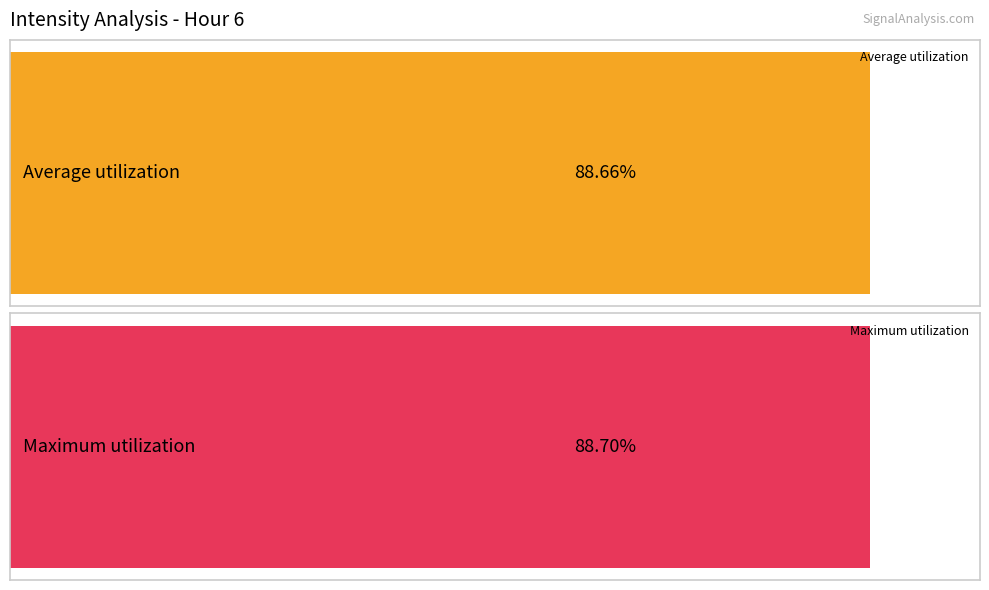

What are all the series names shown in the legend?

Average utilization, Maximum utilization